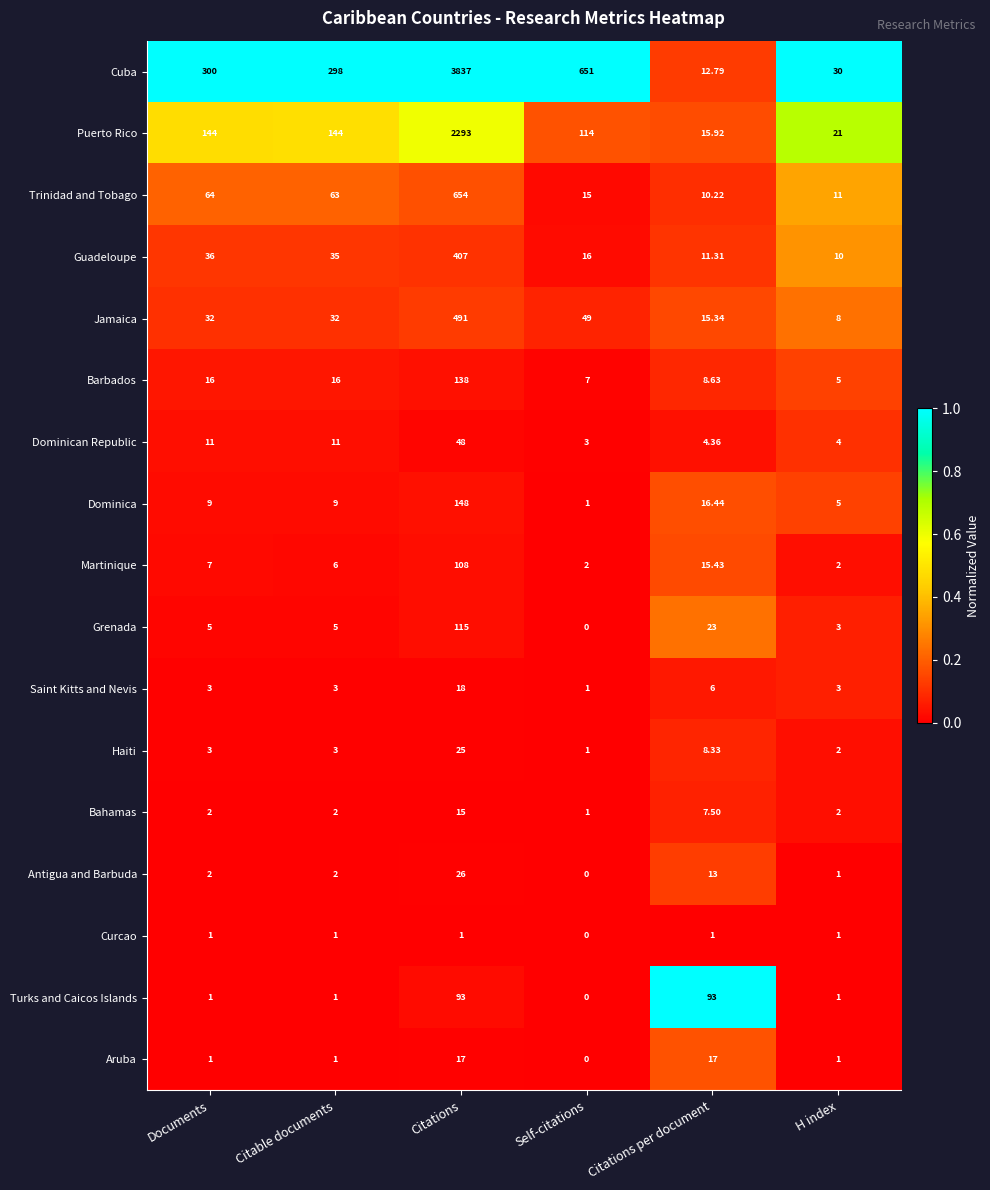

Count the number of data series in this chart.

17